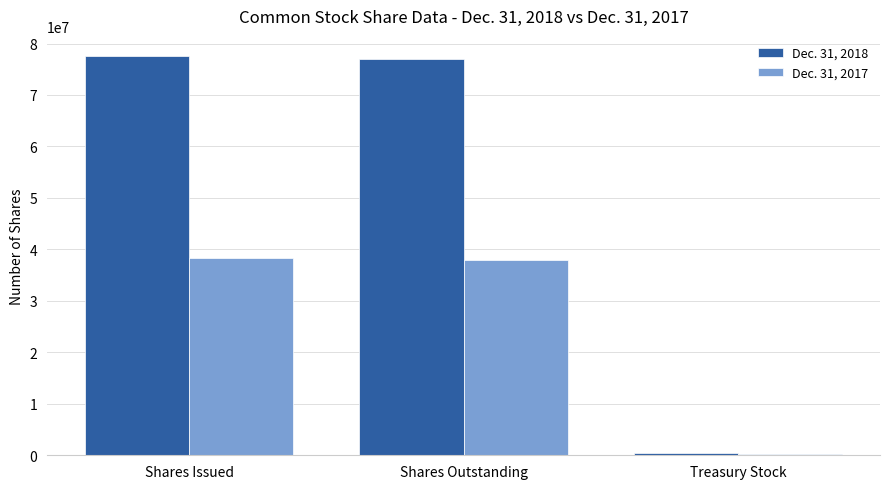

What is the difference between the highest and lowest values at Shares Outstanding?

39093027